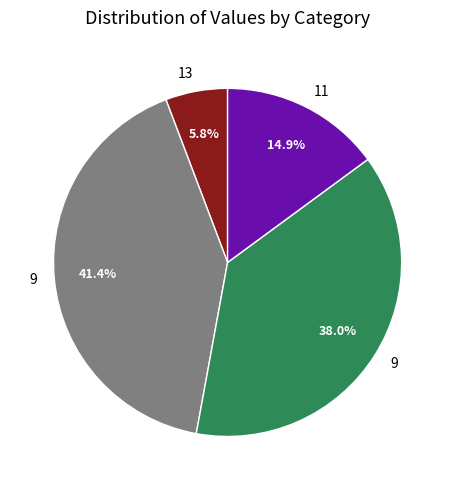

Is there any slice that represents more than half of the pie?

No